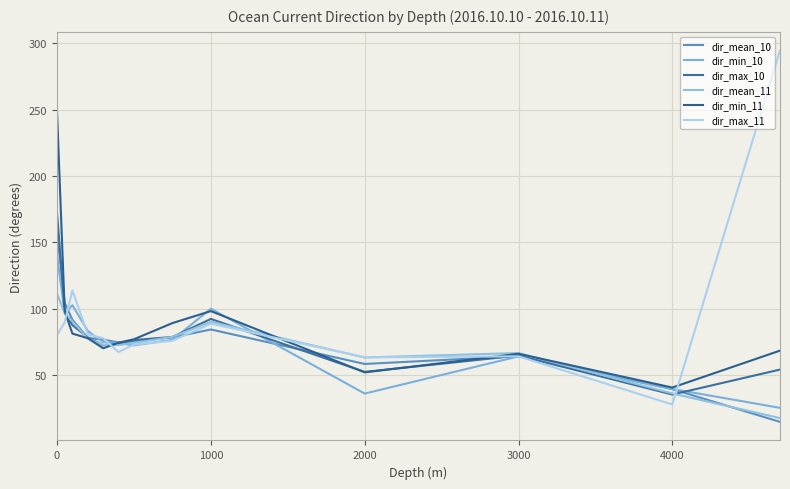

How many lines are shown in the chart?

6